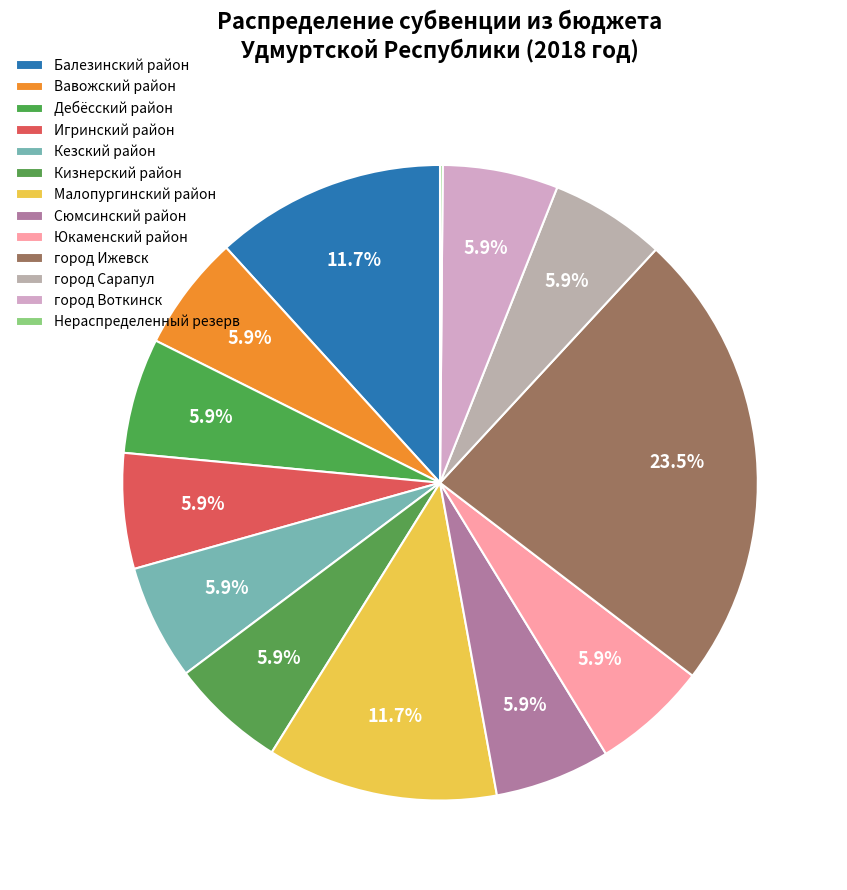

Approximately how many times larger is the value at Игринский район compared to Малопургинский район?

0.5